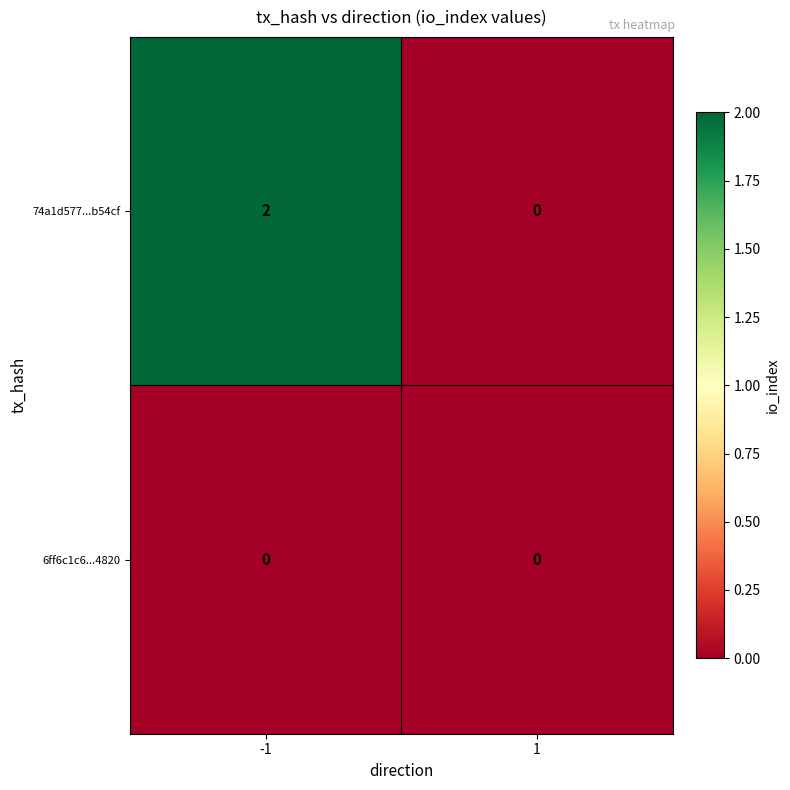

Which series has the widest spread of values?

74a1d577...b54cf